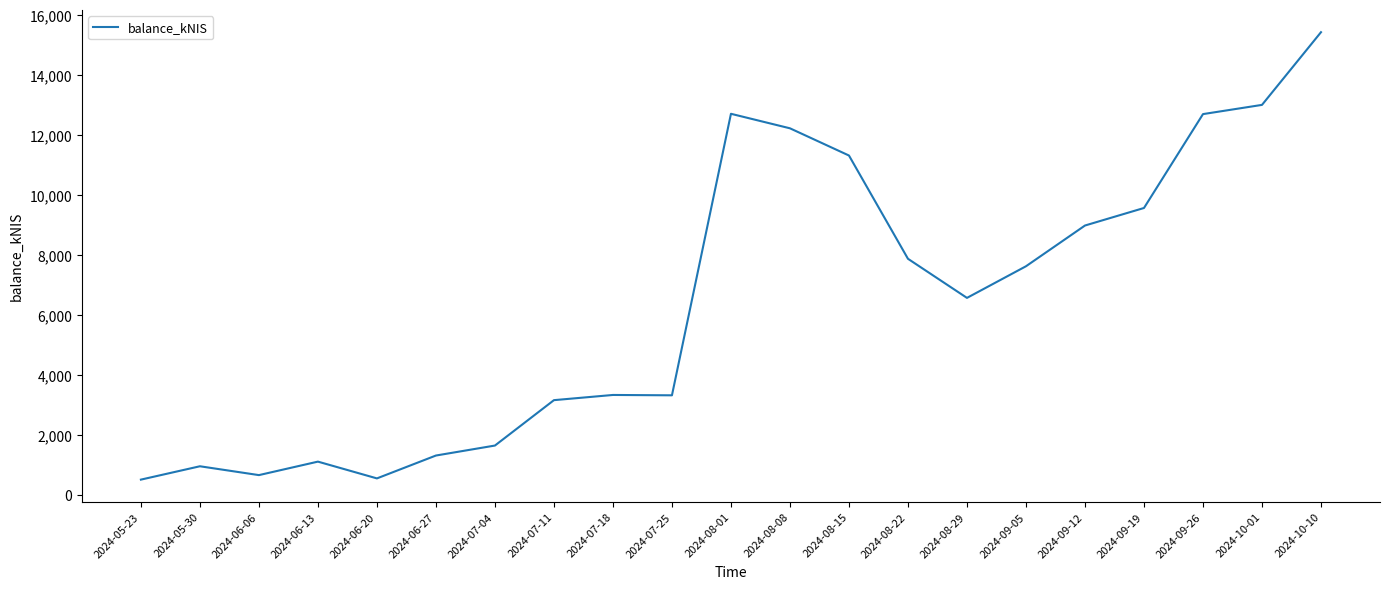

What is the smallest value displayed?

515.8